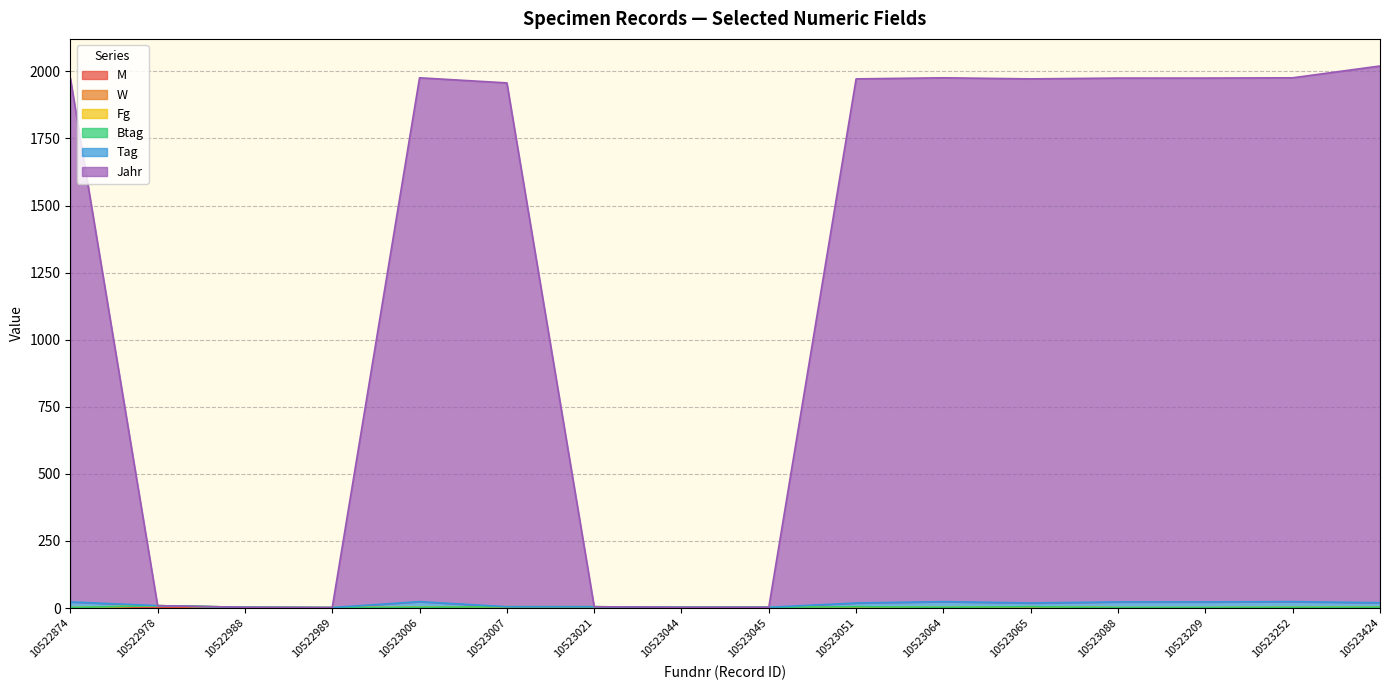

What is the difference between the M values at 10523006 and 10523045?

1